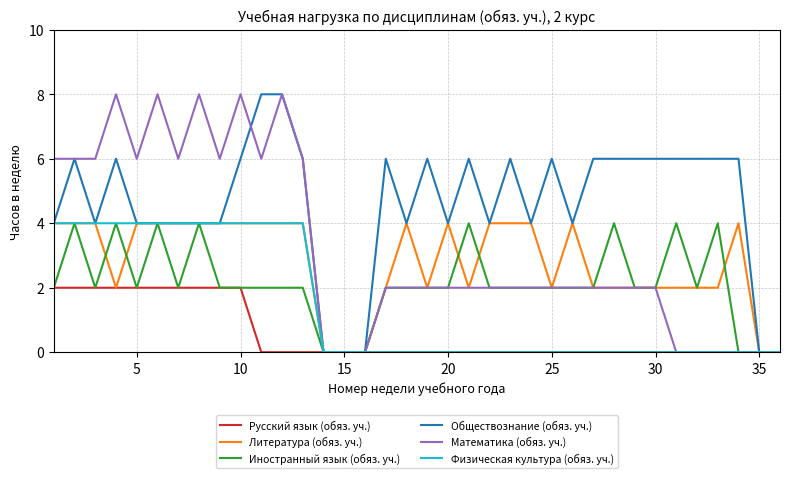

At how many categories does at least one series exceed 2?

31